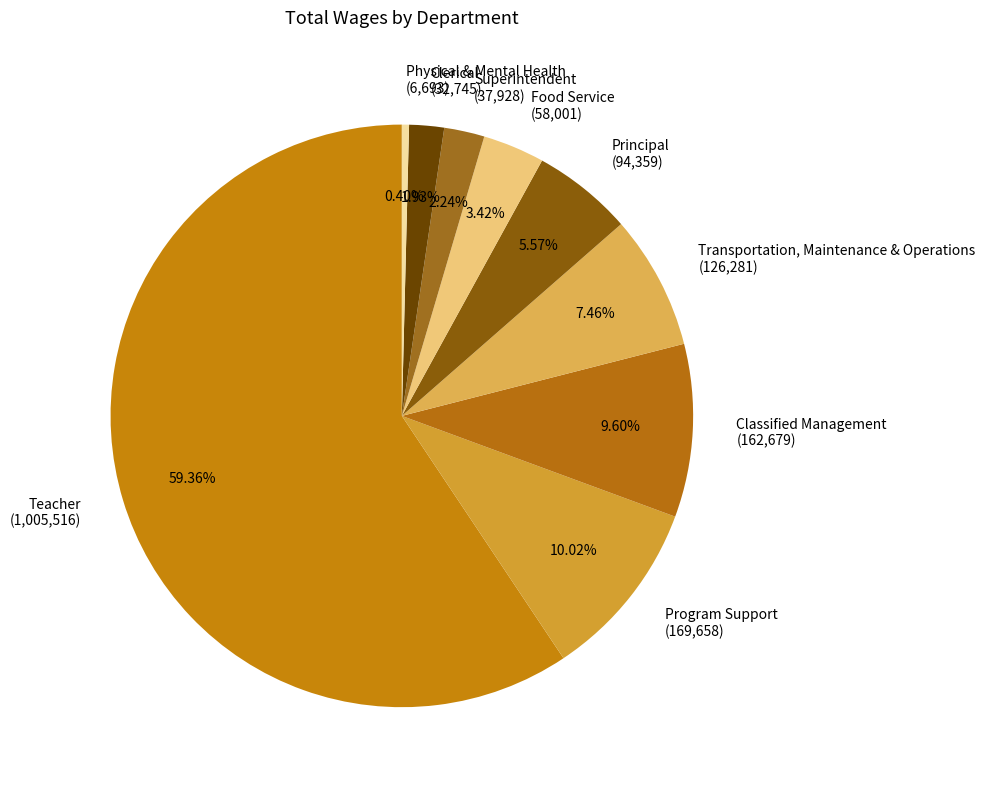

The Program Support slice represents 23% of the pie. True or false?

False